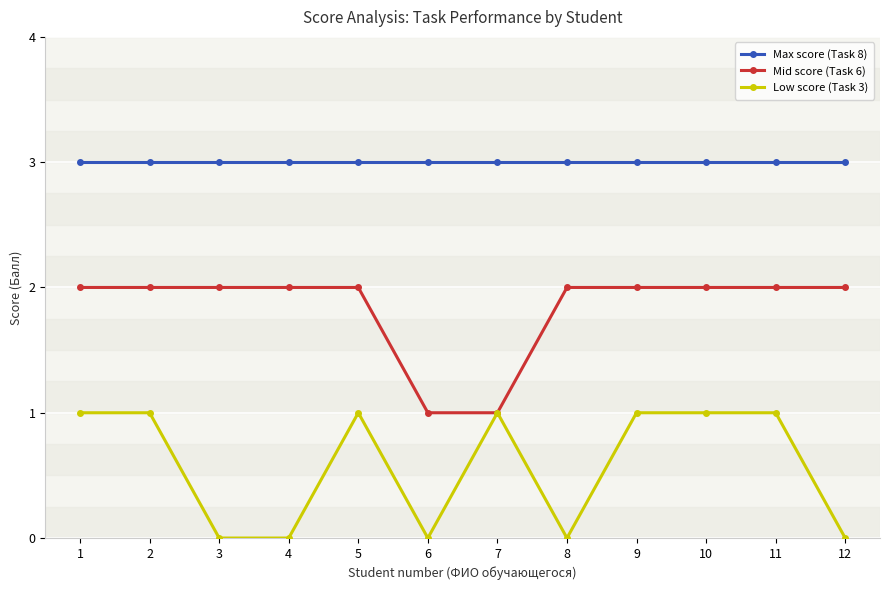

What is the highest value of the Low score (Task 3) series?

1